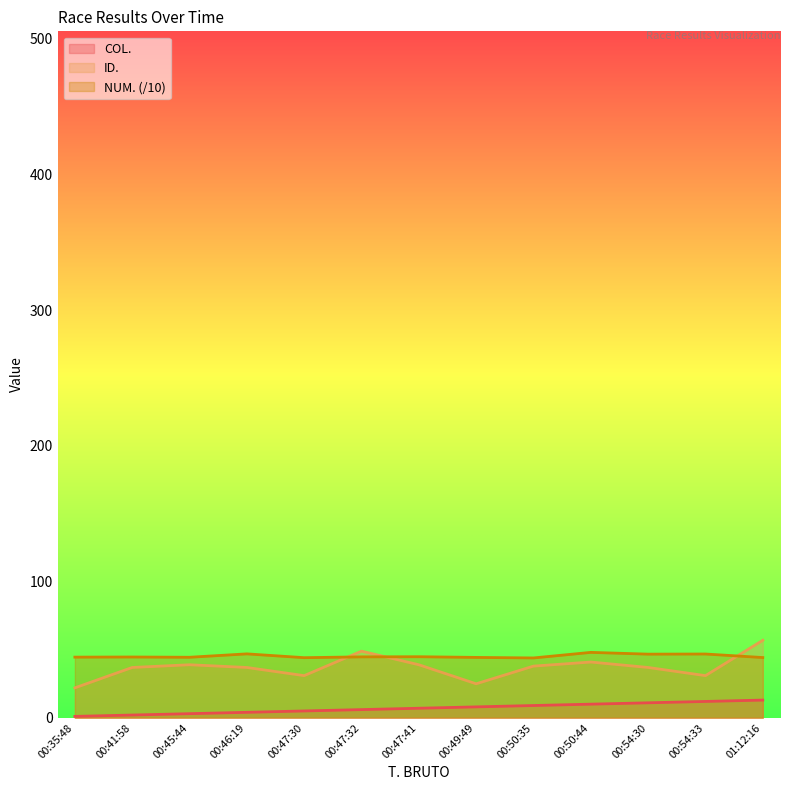

At 00:50:35, list the series in order from smallest to largest.

COL., ID., NUM. (/10)